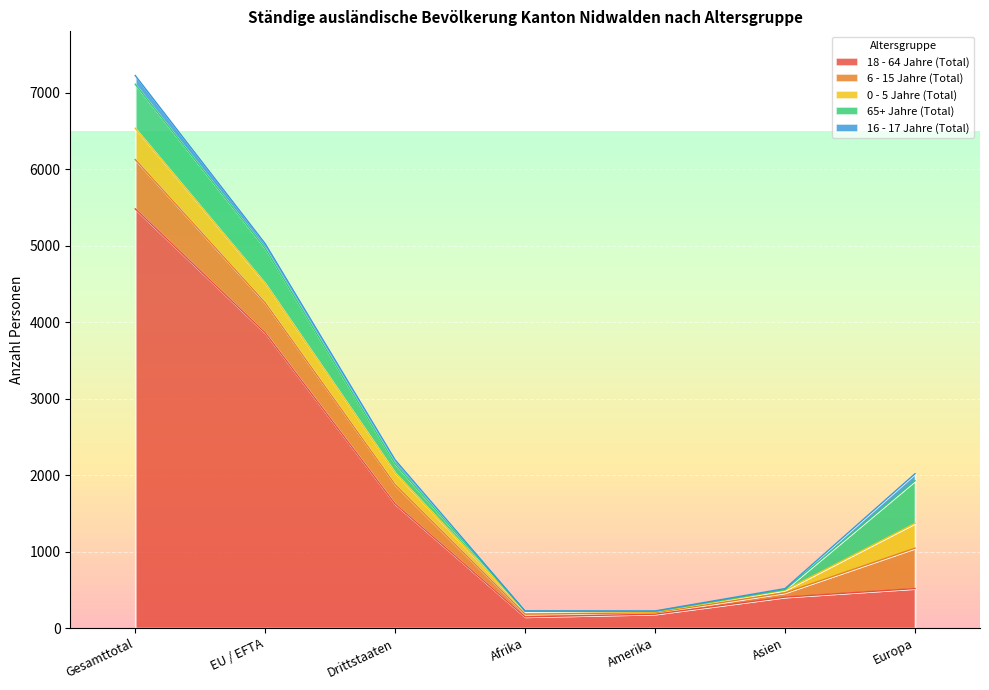

Where does the 16 - 17 Jahre (Total) series first go above 13?

Gesamttotal